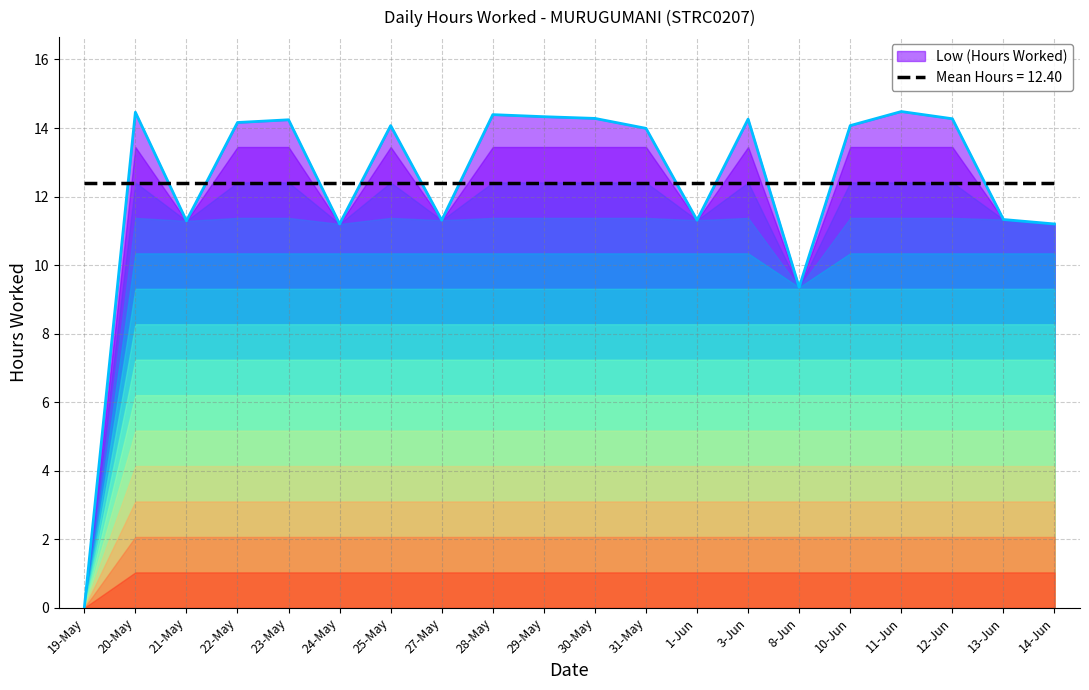

True or false: the data shows 15.4 at 13-Jun.

False